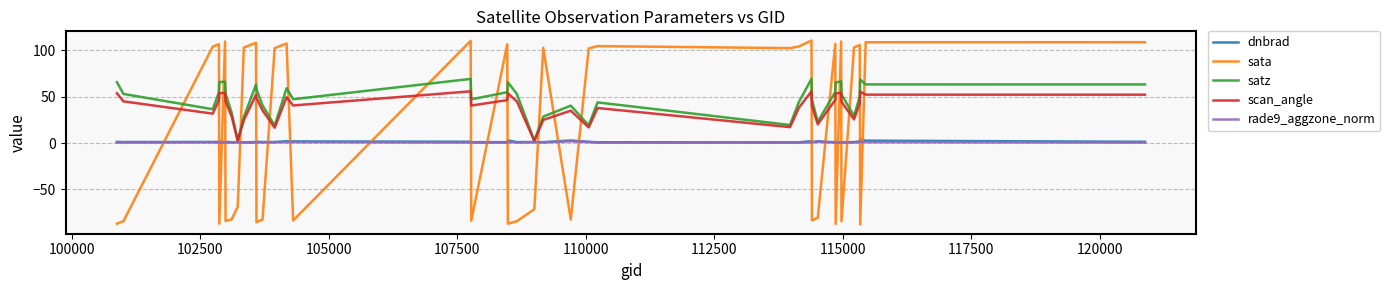

Which series has the largest range (max minus min)?

sata